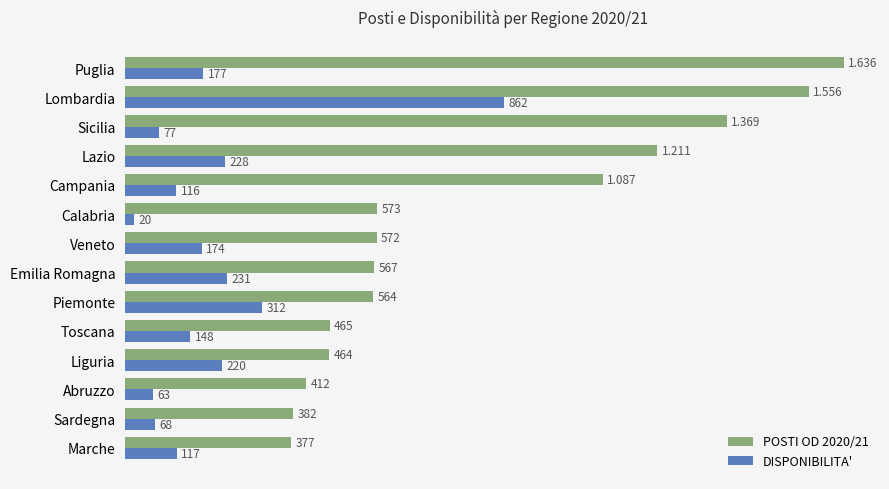

Where is DISPONIBILITA' nearest to the value 441?

Piemonte